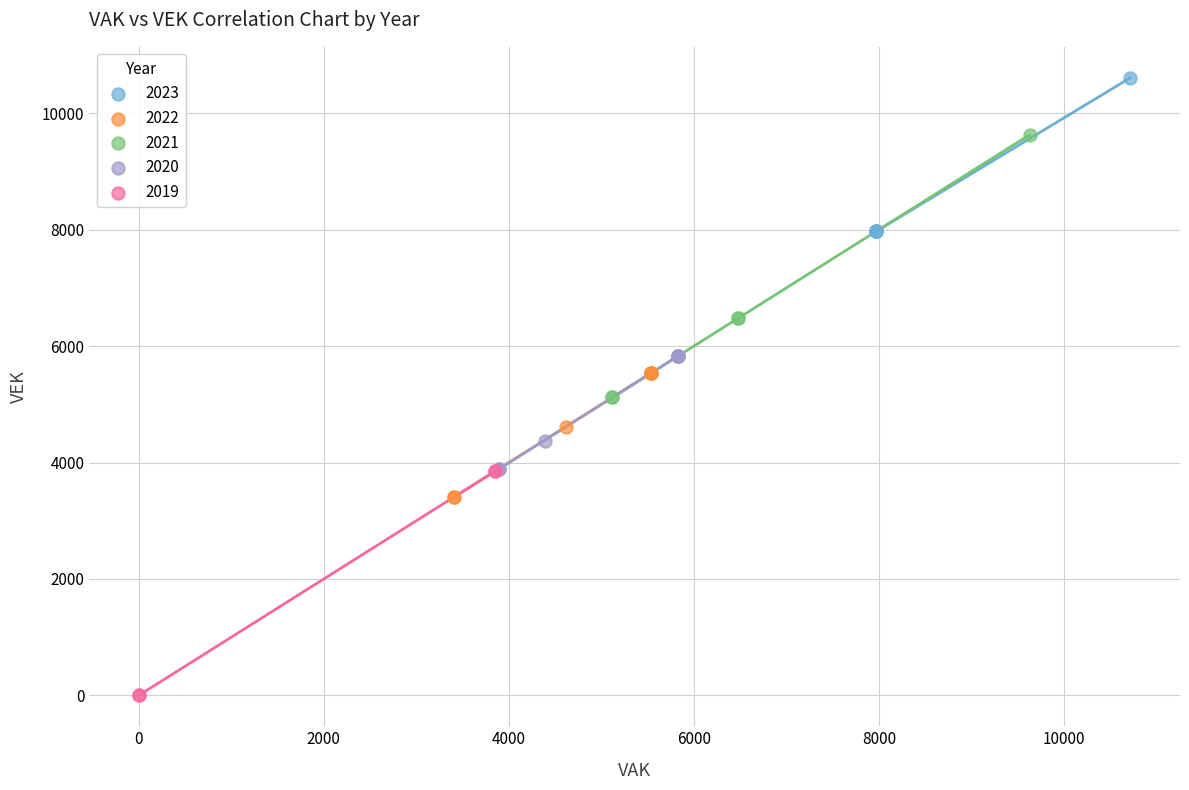

Which series contains the highest Y value?

2023